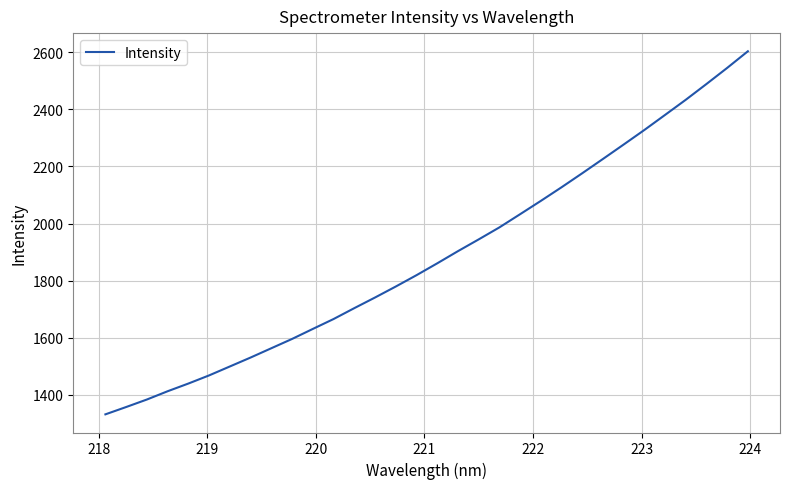

What is the difference between the maximum and minimum values?

1271.1